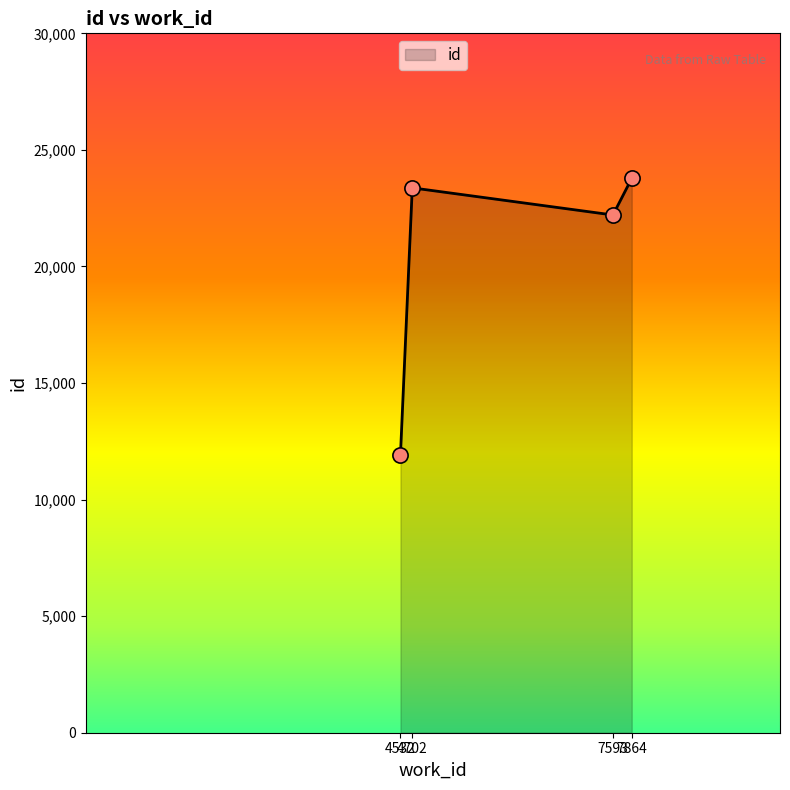

What is the ratio of the value at 4532 to the value at 4702?

0.5